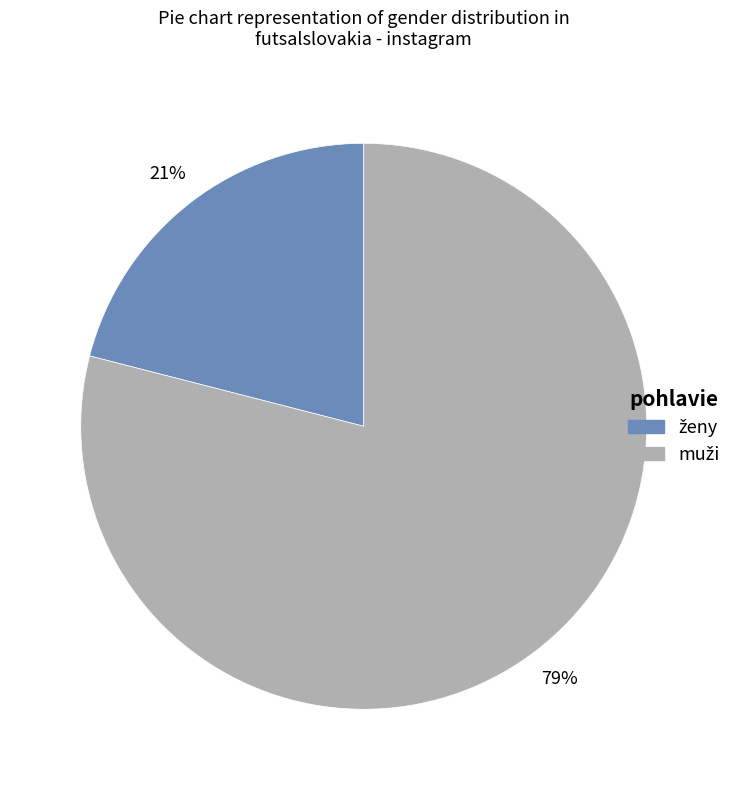

Is there a majority slice in this chart?

Yes